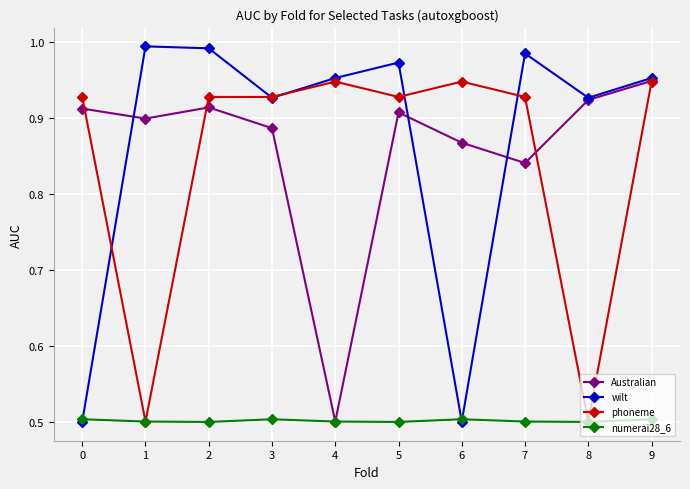

True or false: numerai28_6 has more than 0 points higher than both neighbors.

True